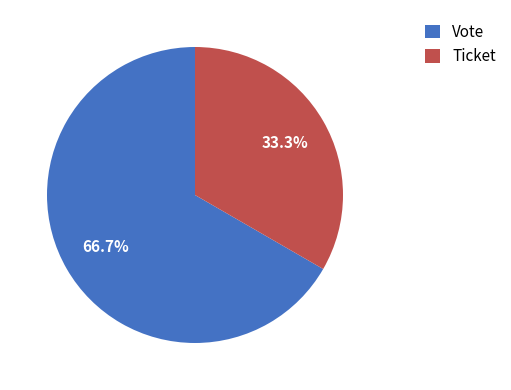

Between Vote and Ticket, which is larger?

Vote